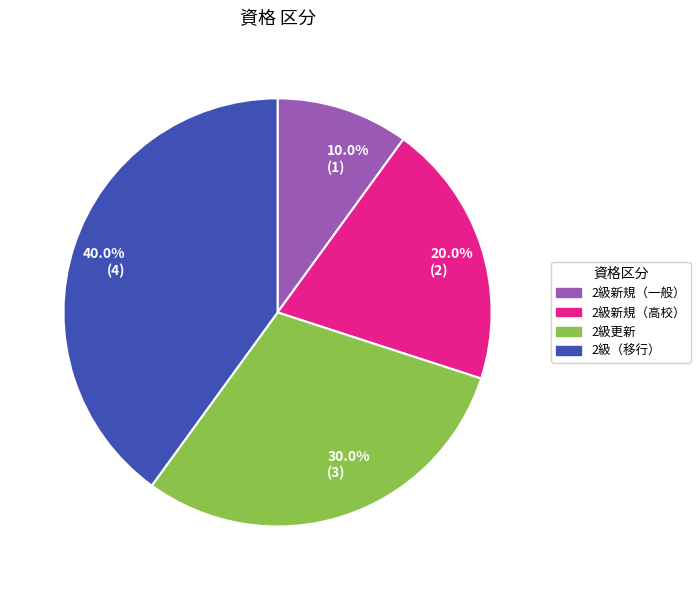

Count the number of slices in the pie.

4